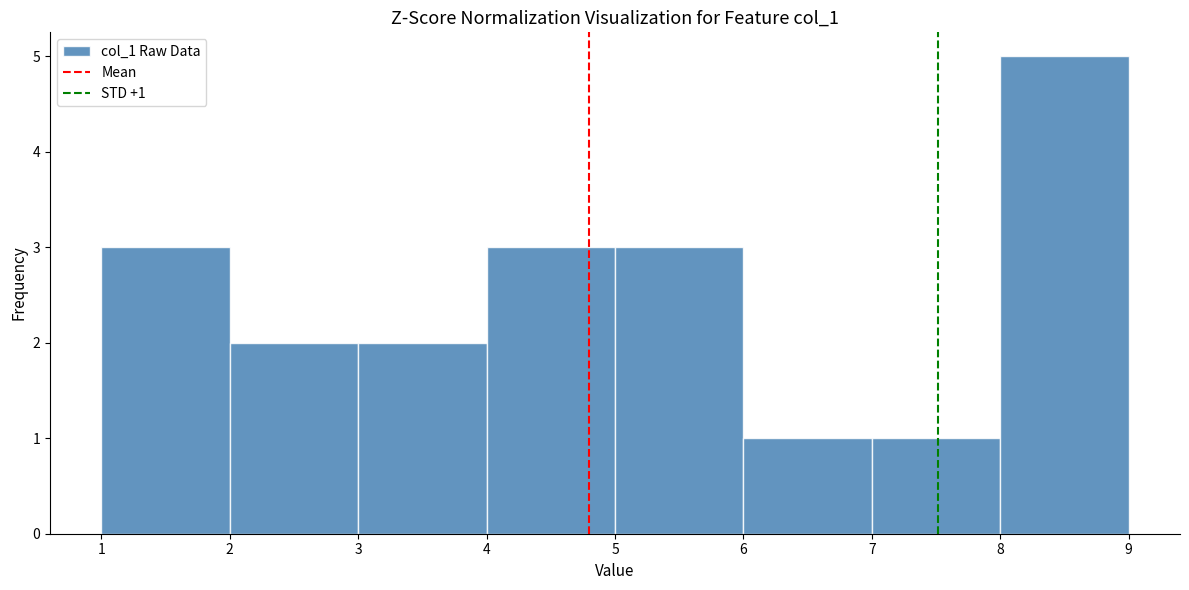

Which range on the x-axis has the tallest bar?

8 to 9